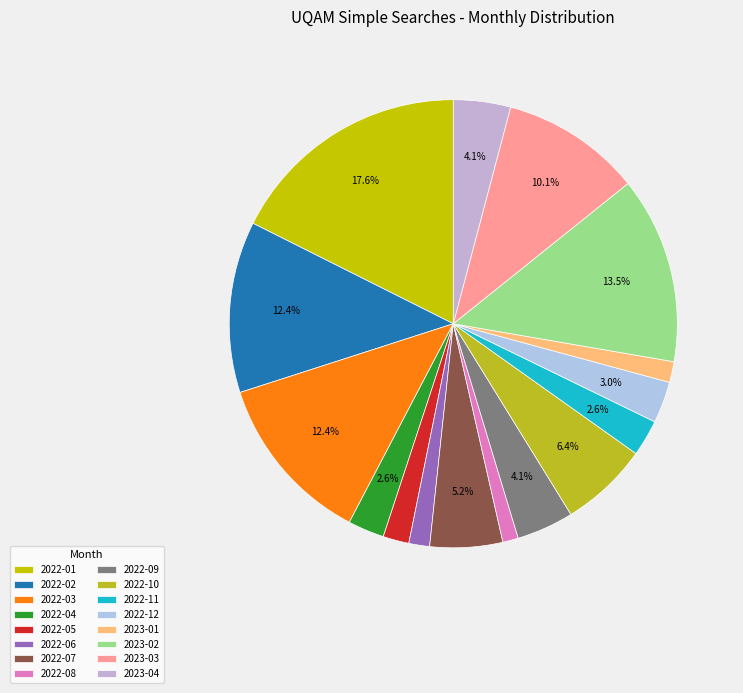

Is it true that 2023-04 is 4% of the pie?

True